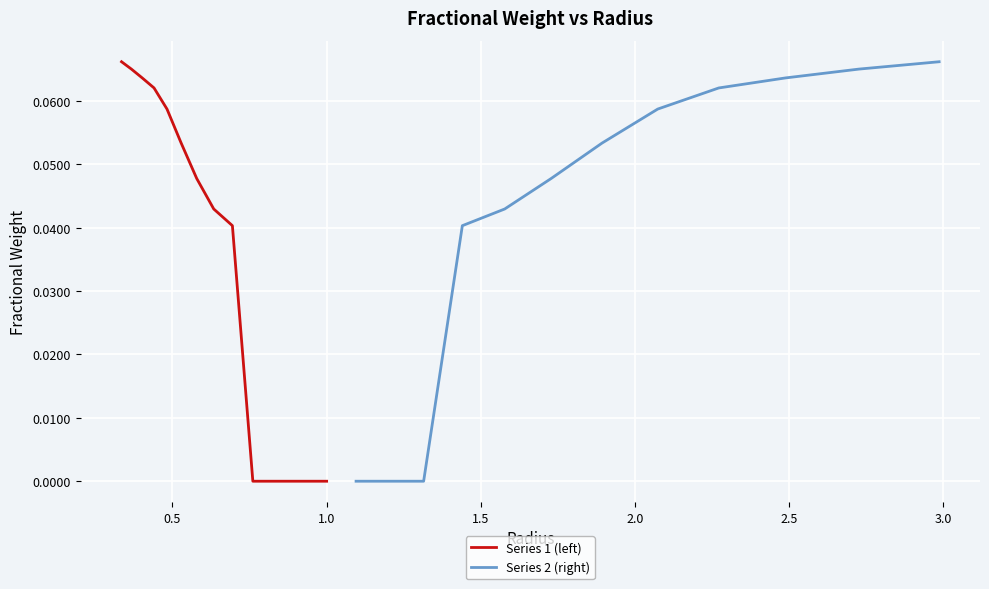

The chart shows a value of 0.1 at 0.6944. True or false?

False